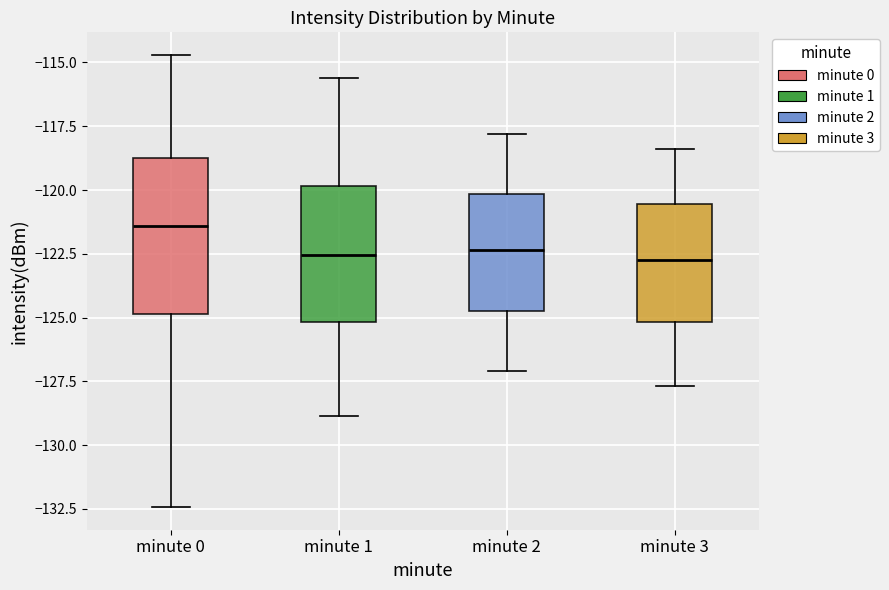

Which box is the tallest, from its lower edge to its upper edge?

minute 0